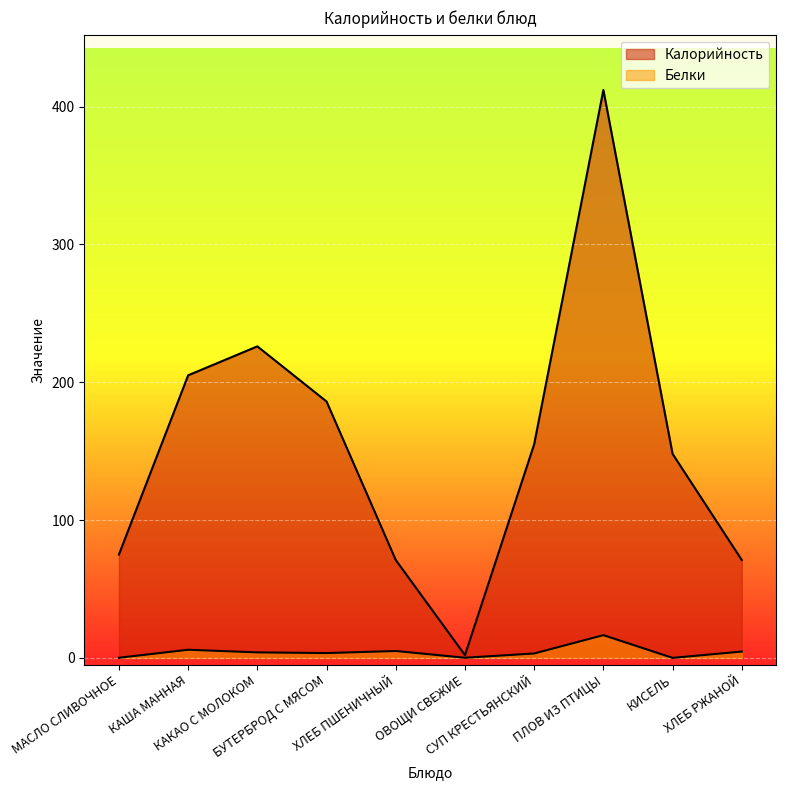

How many values in Белки are above zero?

9